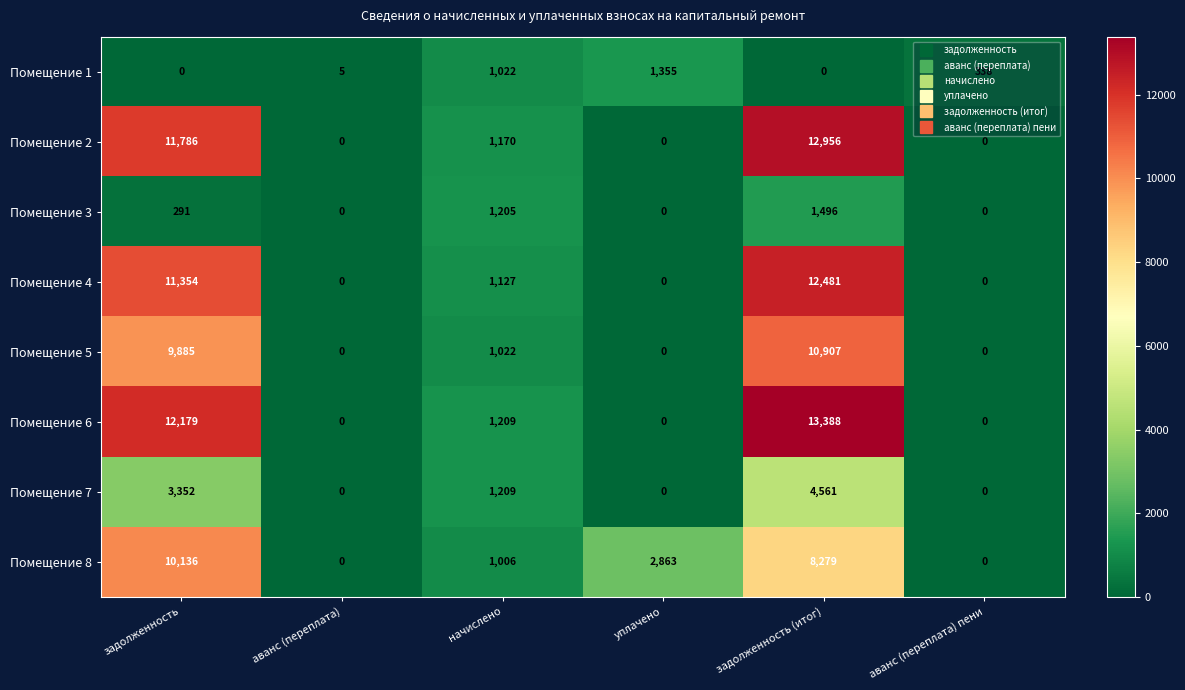

Which series has the largest total across all categories?

Помещение 6